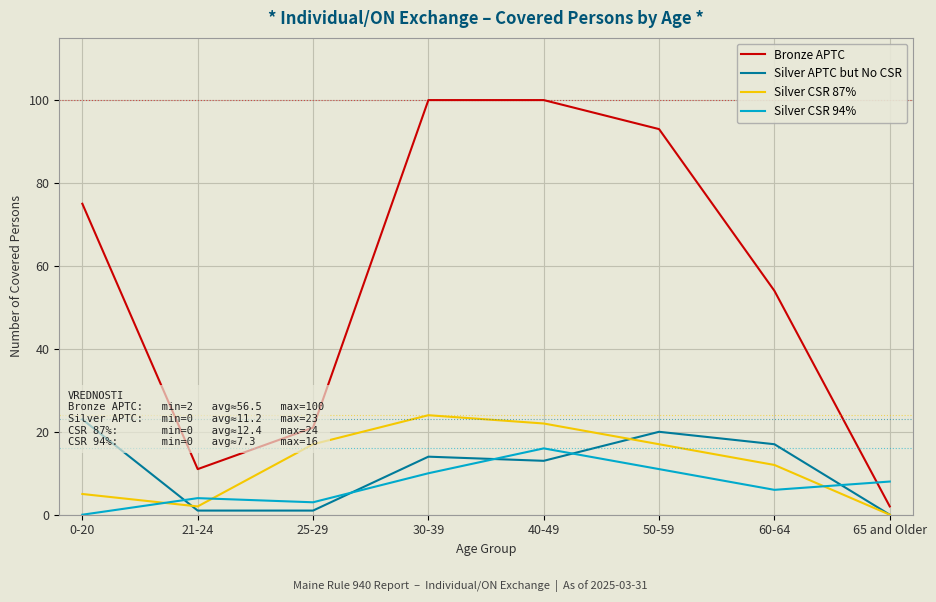

Reading left to right, list all the values displayed in this chart.

Bronze APTC: 0-20=75	21-24=11	25-29=21	30-39=100	40-49=100	50-59=93	60-64=54	65 and Older=2
Silver APTC but No CSR: 0-20=23	21-24=1	25-29=1	30-39=14	40-49=13	50-59=20	60-64=17	65 and Older=0
Silver CSR 87%: 0-20=5	21-24=2	25-29=17	30-39=24	40-49=22	50-59=17	60-64=12	65 and Older=0
Silver CSR 94%: 0-20=0	21-24=4	25-29=3	30-39=10	40-49=16	50-59=11	60-64=6	65 and Older=8